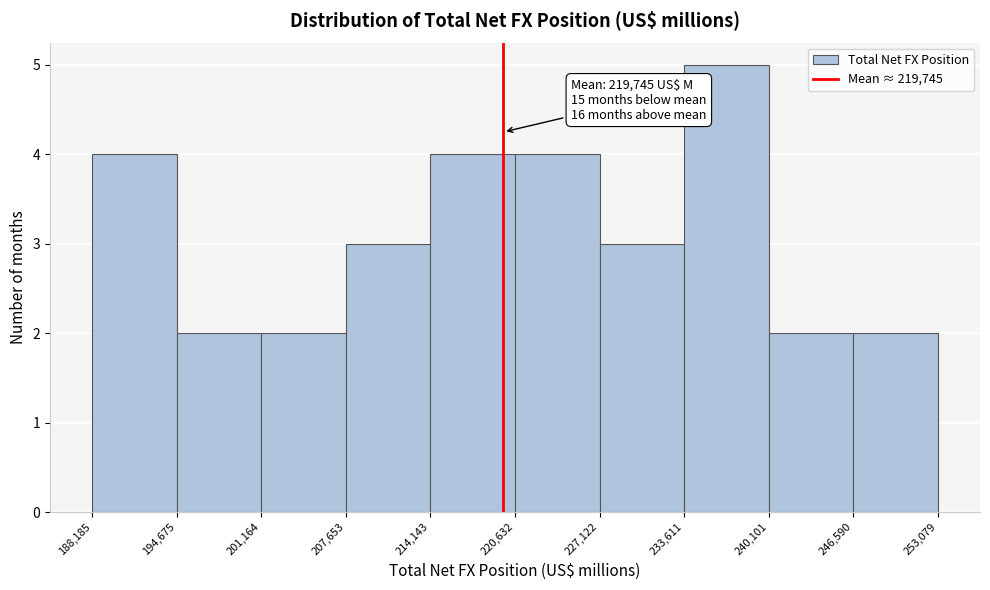

Which range on the x-axis has the tallest bar?

233,611 to 240,101